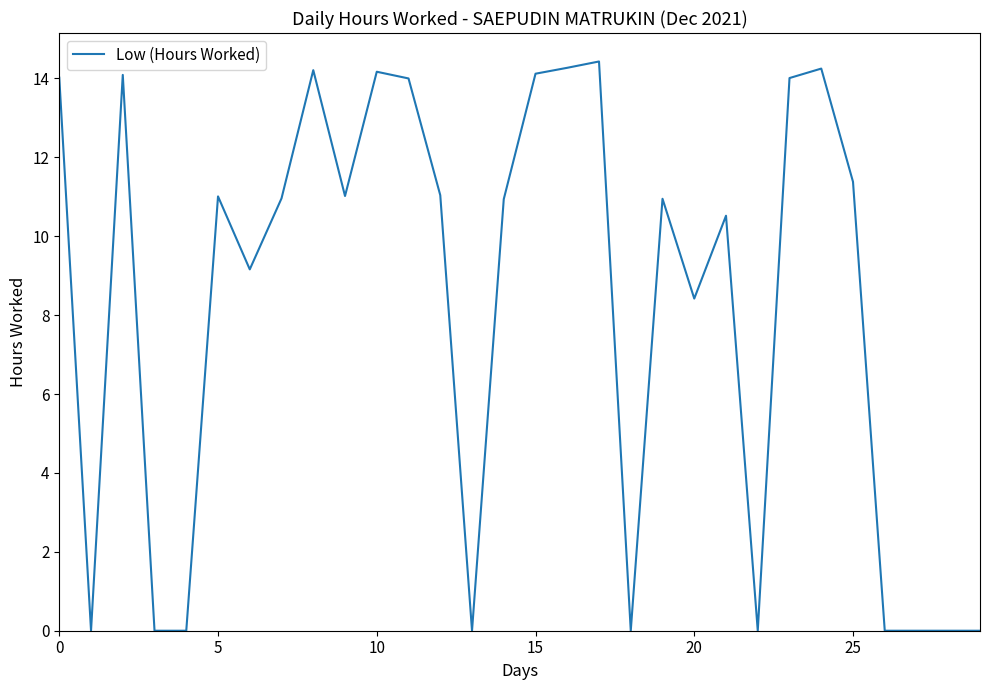

What is the greatest value displayed?

14.4